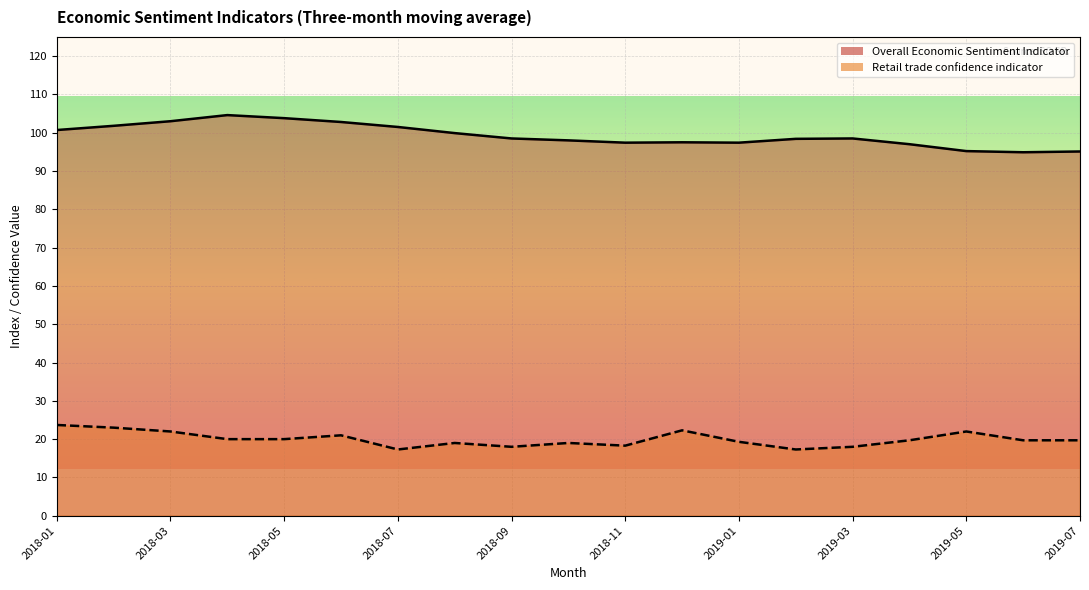

Which series has the widest spread of values?

Overall Economic Sentiment Indicator